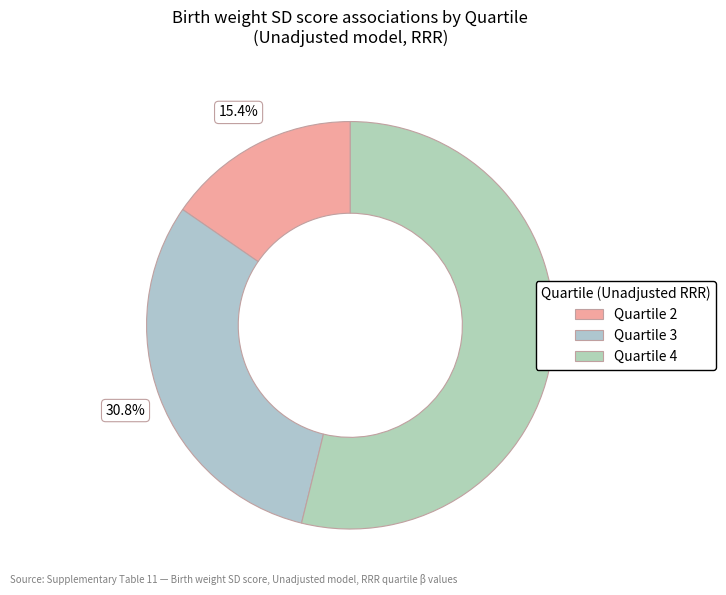

Which category accounts for the majority?

Quartile 4